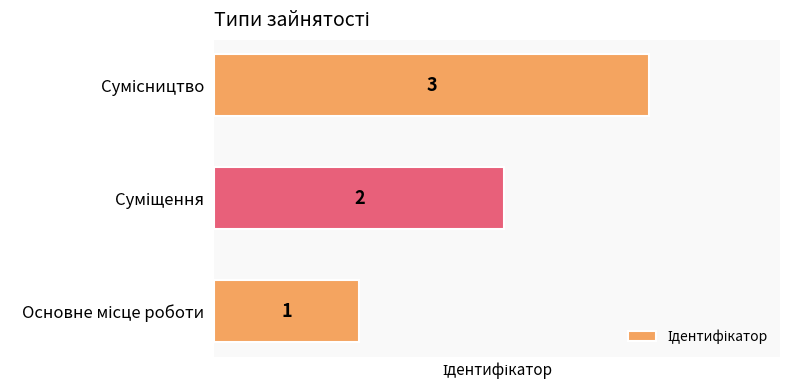

What is the sum of all values?

6